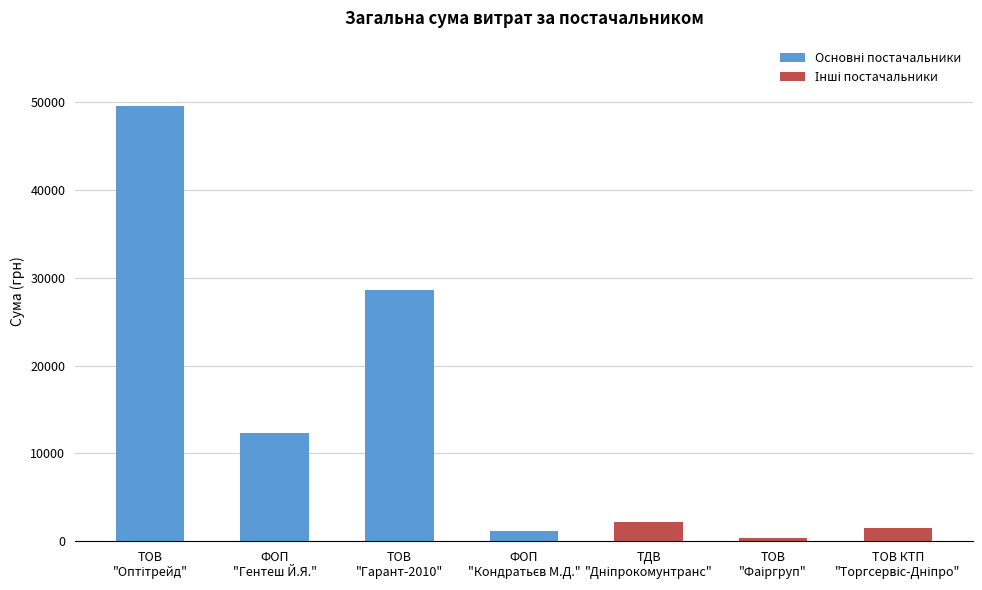

What is the difference between the maximum and minimum values?

49219.8